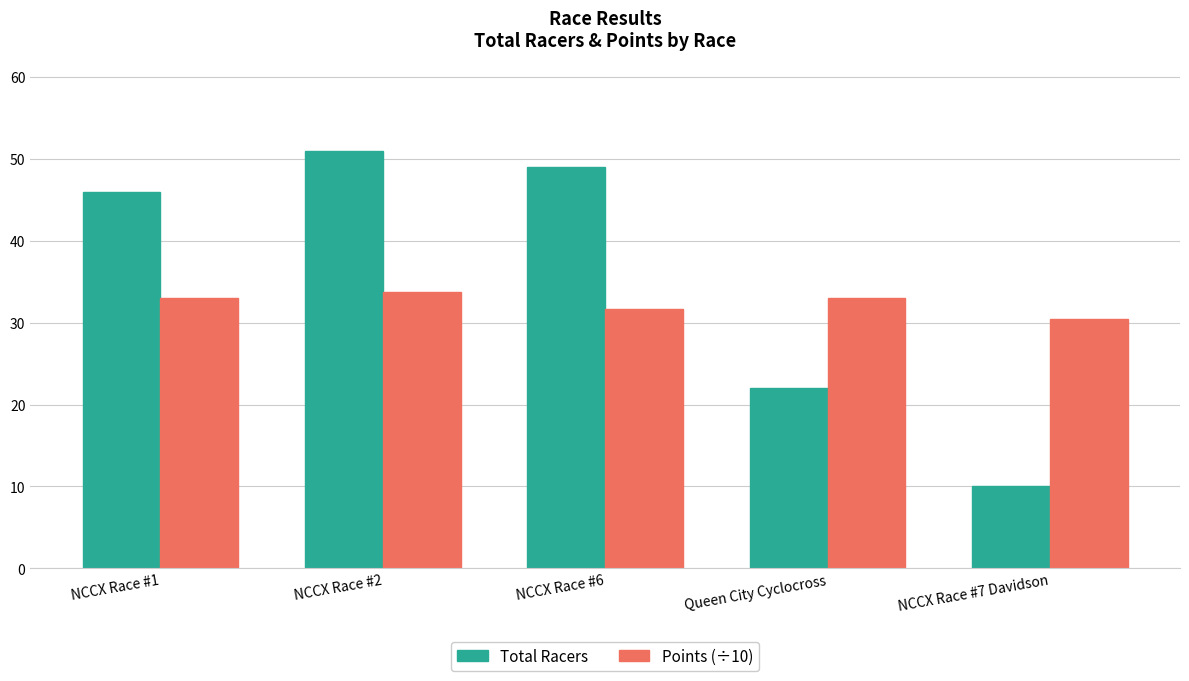

Rank the series by their average value, from lowest to highest.

Points (÷10), Total Racers